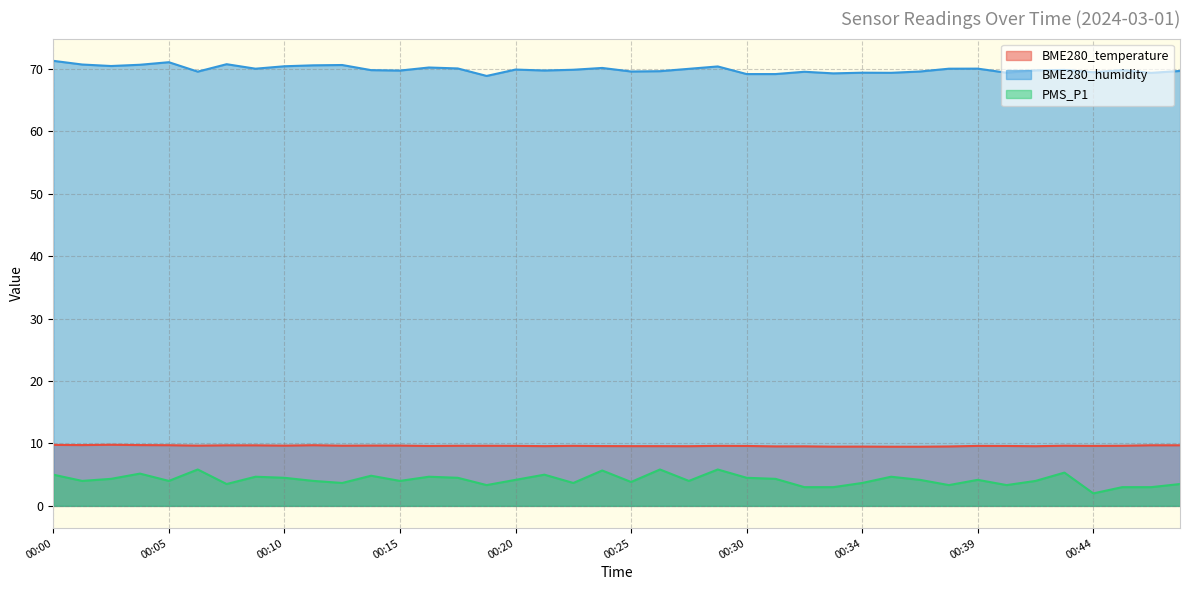

At how many categories does at least one series exceed 53?

40